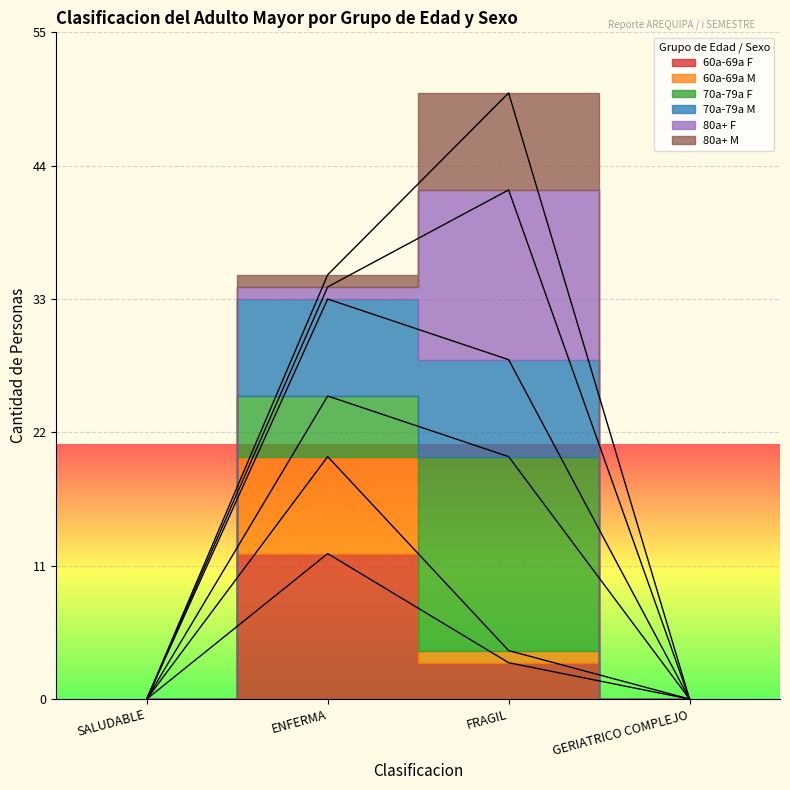

What position from the left is SALUDABLE?

1